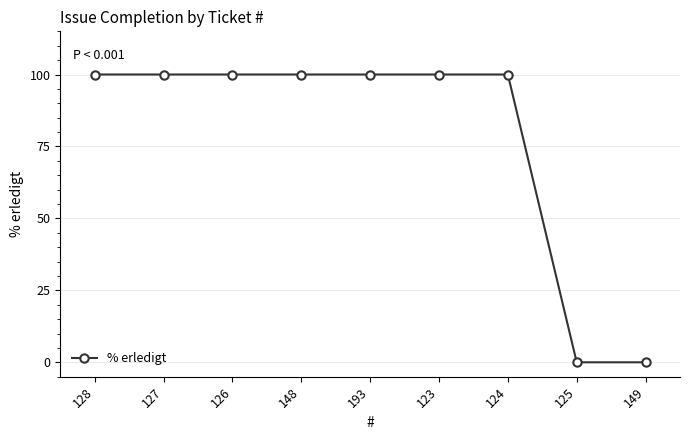

What is the sum of the values at 148 and 193?

200